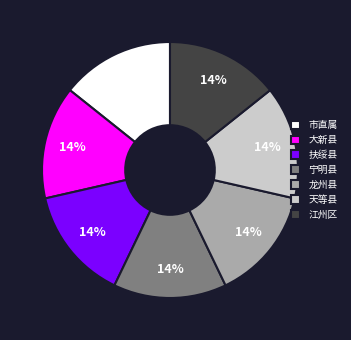

How many segments does this pie chart have?

7